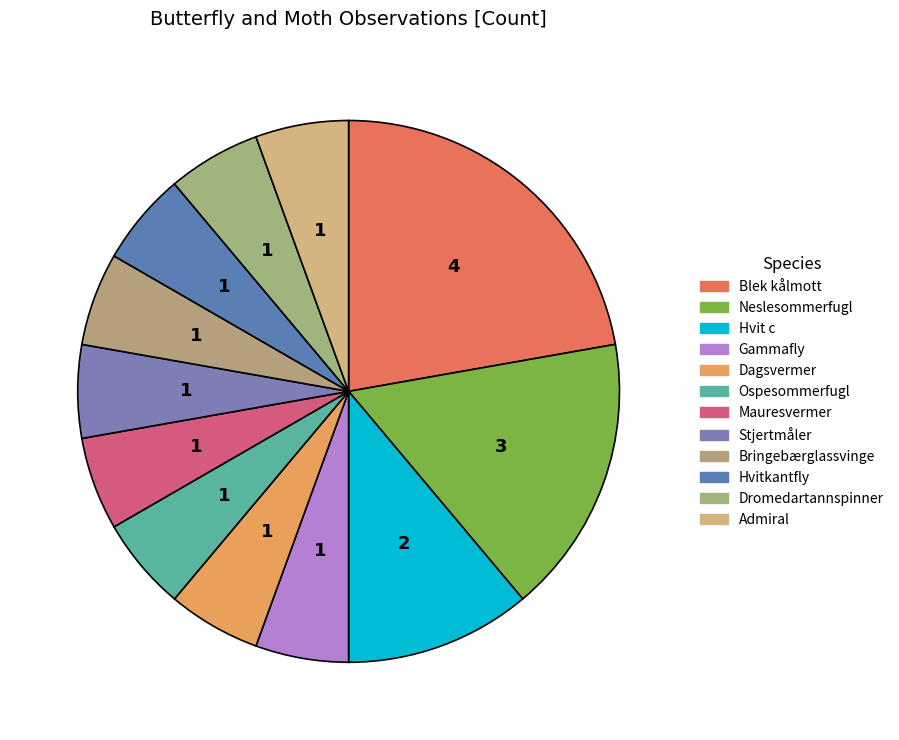

What percentage do Stjertmåler and Admiral together represent?

11.1%